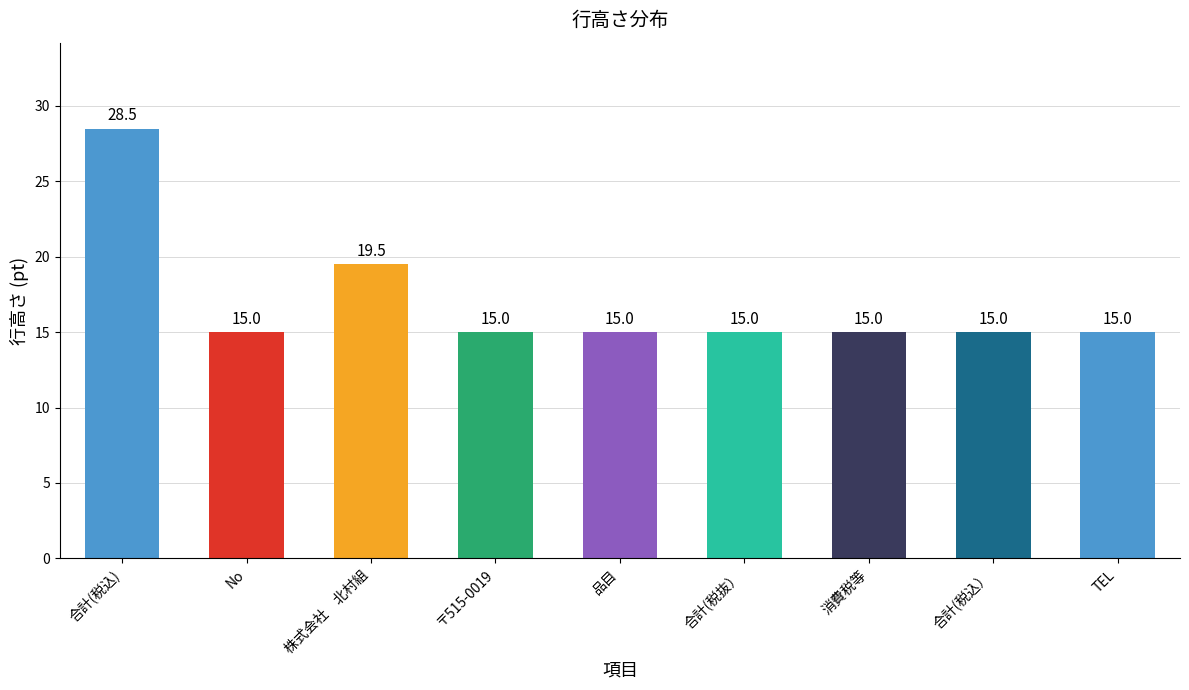

Reading right to left, transcribe all the data shown in this chart.

15.0	15.0	15.0	15.0	15.0	15.0	19.5	15.0	28.5